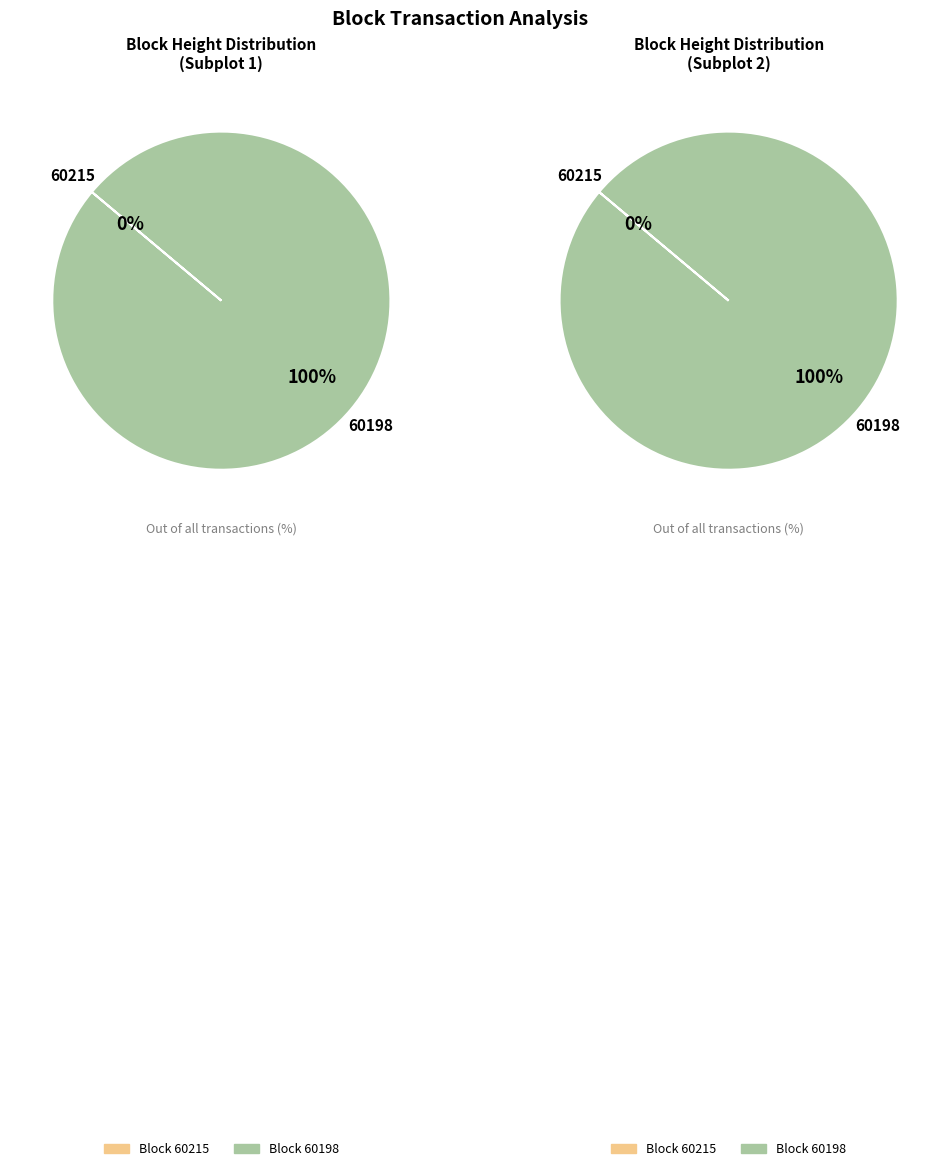

To the nearest percent, what is the difference between the 60215 and 60198 slice percentages?

100%